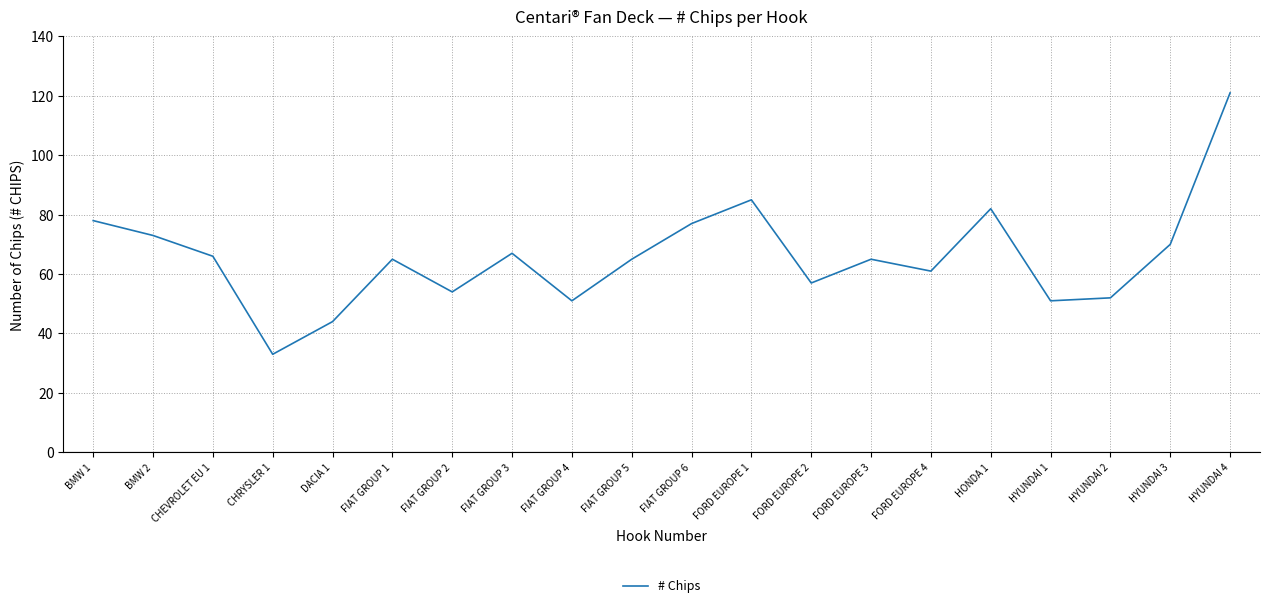

How many interior local peaks (higher than both neighbors) does the data have?

5